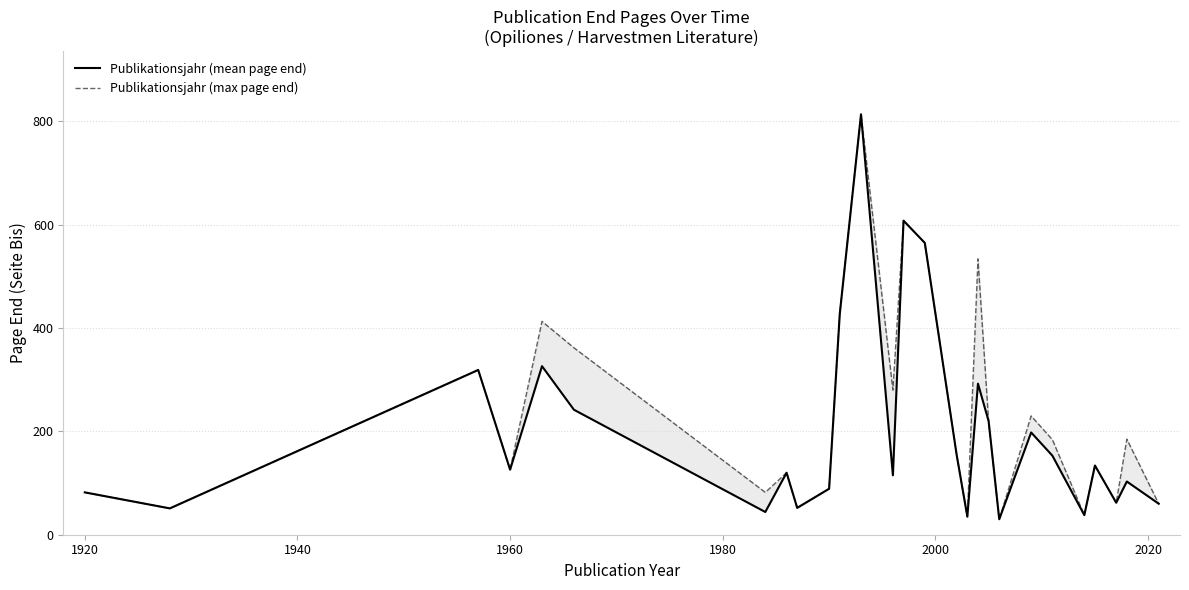

The value of Publikationsjahr (mean page end) at 2040 is 208.0. True or false?

False